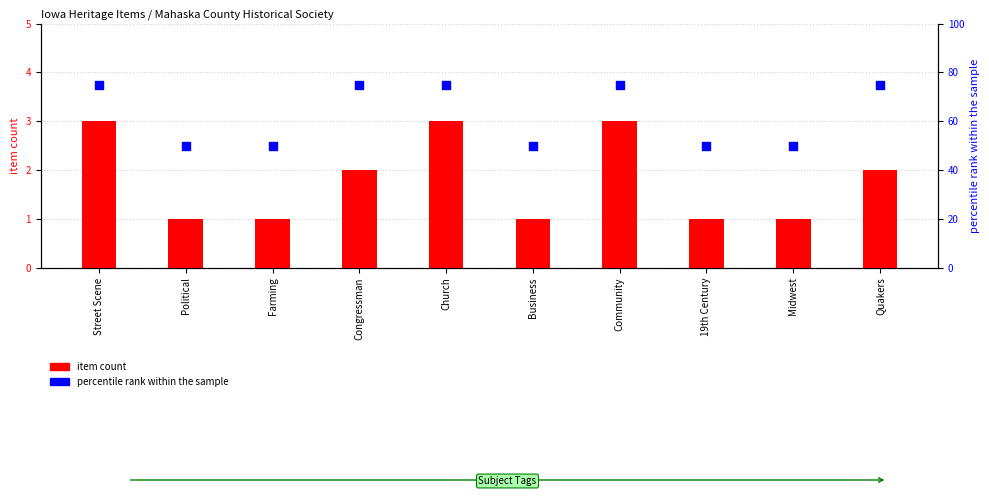

Which series reaches the minimum Y coordinate?

item count